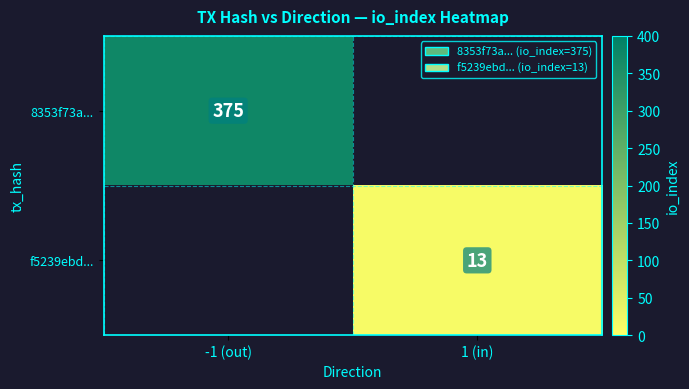

True or false: f5239ebd... has a value of 13 at 1 (in).

True